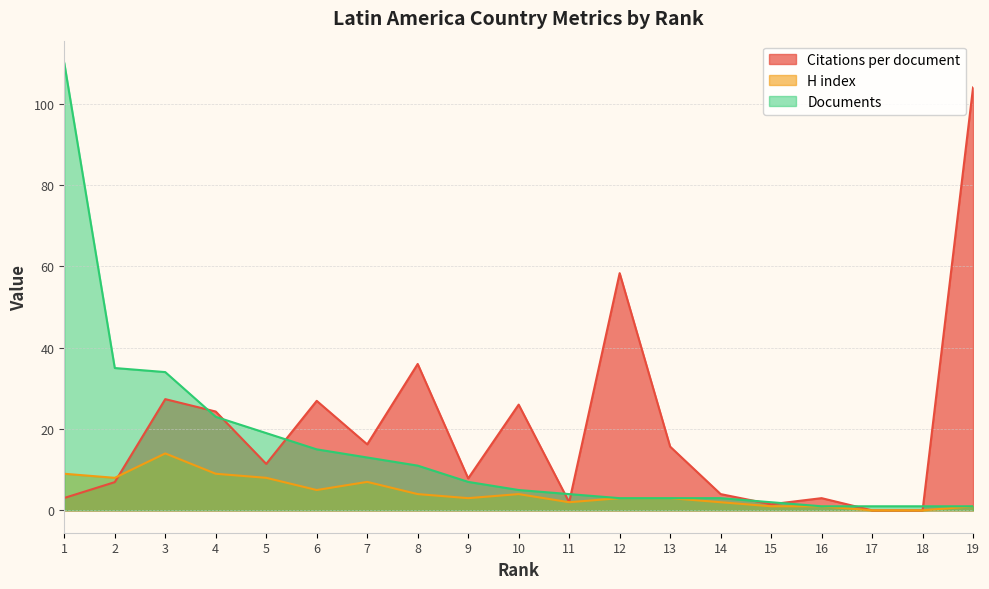

Is the value of H index at 8 greater than the value of Citations per document at 11?

Yes